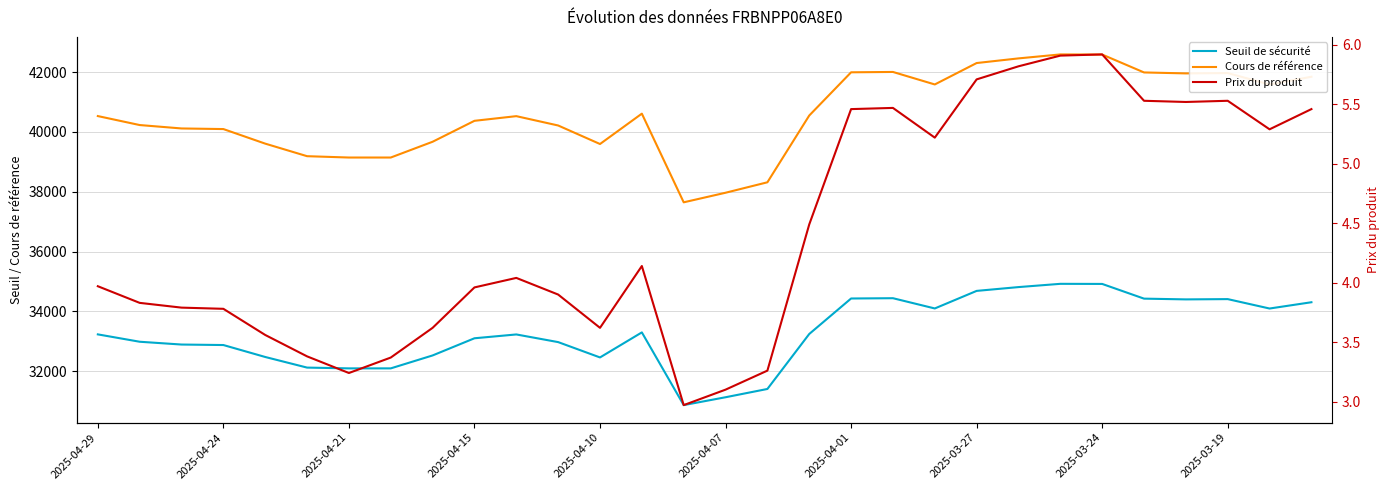

The value of Seuil de sécurité at 2025-04-10 is 17790.2. True or false?

False